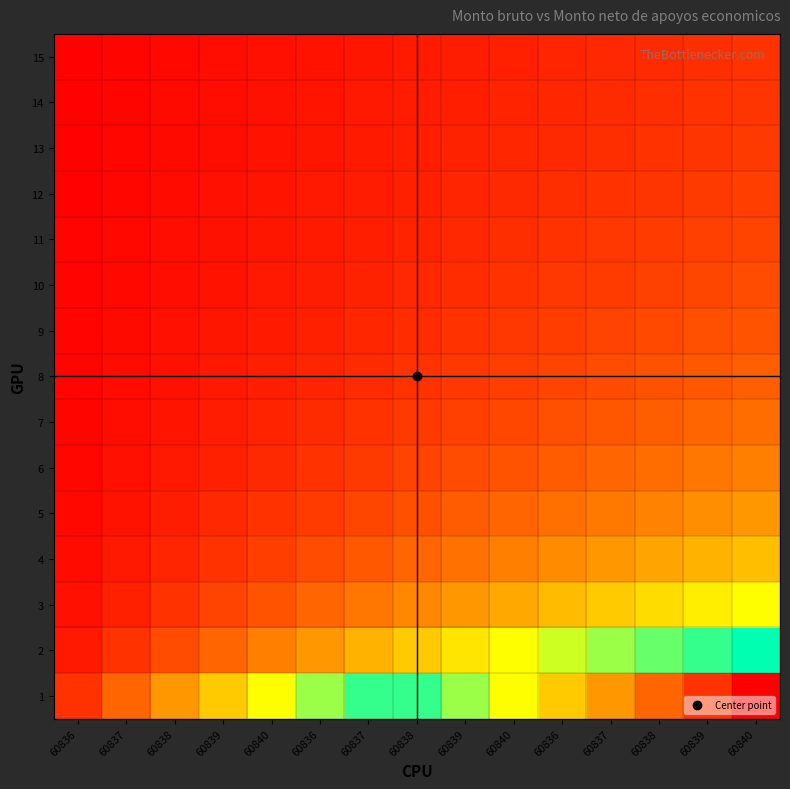

Reading right to left, list all the values displayed in this chart.

1: 60840=15.0	60839=14.0	60838=13.0	60837=12.0	60836=11.0	60840=10.0	60839=9.0	60838=8.0	60837=7.0	60836=6.0	60840=5.0	60839=4.0	60838=3.0	60837=2.0	60836=1.0
2: 60840=7.5	60839=7.0	60838=6.5	60837=6.0	60836=5.5	60840=5.0	60839=4.5	60838=4.0	60837=3.5	60836=3.0	60840=2.5	60839=2.0	60838=1.5	60837=1.0	60836=0.5
3: 60840=5.0	60839=4.7	60838=4.3	60837=4.0	60836=3.7	60840=3.3	60839=3.0	60838=2.7	60837=2.3	60836=2.0	60840=1.7	60839=1.3	60838=1.0	60837=0.7	60836=0.3
4: 60840=3.7	60839=3.5	60838=3.2	60837=3.0	60836=2.7	60840=2.5	60839=2.2	60838=2.0	60837=1.7	60836=1.5	60840=1.2	60839=1.0	60838=0.7	60837=0.5	60836=0.2
5: 60840=3.0	60839=2.8	60838=2.6	60837=2.4	60836=2.2	60840=2.0	60839=1.8	60838=1.6	60837=1.4	60836=1.2	60840=1.0	60839=0.8	60838=0.6	60837=0.4	60836=0.2
6: 60840=2.5	60839=2.3	60838=2.2	60837=2.0	60836=1.8	60840=1.7	60839=1.5	60838=1.3	60837=1.2	60836=1.0	60840=0.8	60839=0.7	60838=0.5	60837=0.3	60836=0.2
7: 60840=2.1	60839=2.0	60838=1.9	60837=1.7	60836=1.6	60840=1.4	60839=1.3	60838=1.1	60837=1.0	60836=0.9	60840=0.7	60839=0.6	60838=0.4	60837=0.3	60836=0.1
8: 60840=1.9	60839=1.7	60838=1.6	60837=1.5	60836=1.4	60840=1.2	60839=1.1	60838=1.0	60837=0.9	60836=0.7	60840=0.6	60839=0.5	60838=0.4	60837=0.2	60836=0.1
9: 60840=1.7	60839=1.6	60838=1.4	60837=1.3	60836=1.2	60840=1.1	60839=1.0	60838=0.9	60837=0.8	60836=0.7	60840=0.6	60839=0.4	60838=0.3	60837=0.2	60836=0.1
10: 60840=1.5	60839=1.4	60838=1.3	60837=1.2	60836=1.1	60840=1.0	60839=0.9	60838=0.8	60837=0.7	60836=0.6	60840=0.5	60839=0.4	60838=0.3	60837=0.2	60836=0.1
11: 60840=1.4	60839=1.3	60838=1.2	60837=1.1	60836=1.0	60840=0.9	60839=0.8	60838=0.7	60837=0.6	60836=0.5	60840=0.5	60839=0.4	60838=0.3	60837=0.2	60836=0.1
12: 60840=1.2	60839=1.2	60838=1.1	60837=1.0	60836=0.9	60840=0.8	60839=0.7	60838=0.7	60837=0.6	60836=0.5	60840=0.4	60839=0.3	60838=0.2	60837=0.2	60836=0.1
13: 60840=1.2	60839=1.1	60838=1.0	60837=0.9	60836=0.8	60840=0.8	60839=0.7	60838=0.6	60837=0.5	60836=0.5	60840=0.4	60839=0.3	60838=0.2	60837=0.2	60836=0.1
14: 60840=1.1	60839=1.0	60838=0.9	60837=0.9	60836=0.8	60840=0.7	60839=0.6	60838=0.6	60837=0.5	60836=0.4	60840=0.4	60839=0.3	60838=0.2	60837=0.1	60836=0.1
15: 60840=1.0	60839=0.9	60838=0.9	60837=0.8	60836=0.7	60840=0.7	60839=0.6	60838=0.5	60837=0.5	60836=0.4	60840=0.3	60839=0.3	60838=0.2	60837=0.1	60836=0.1